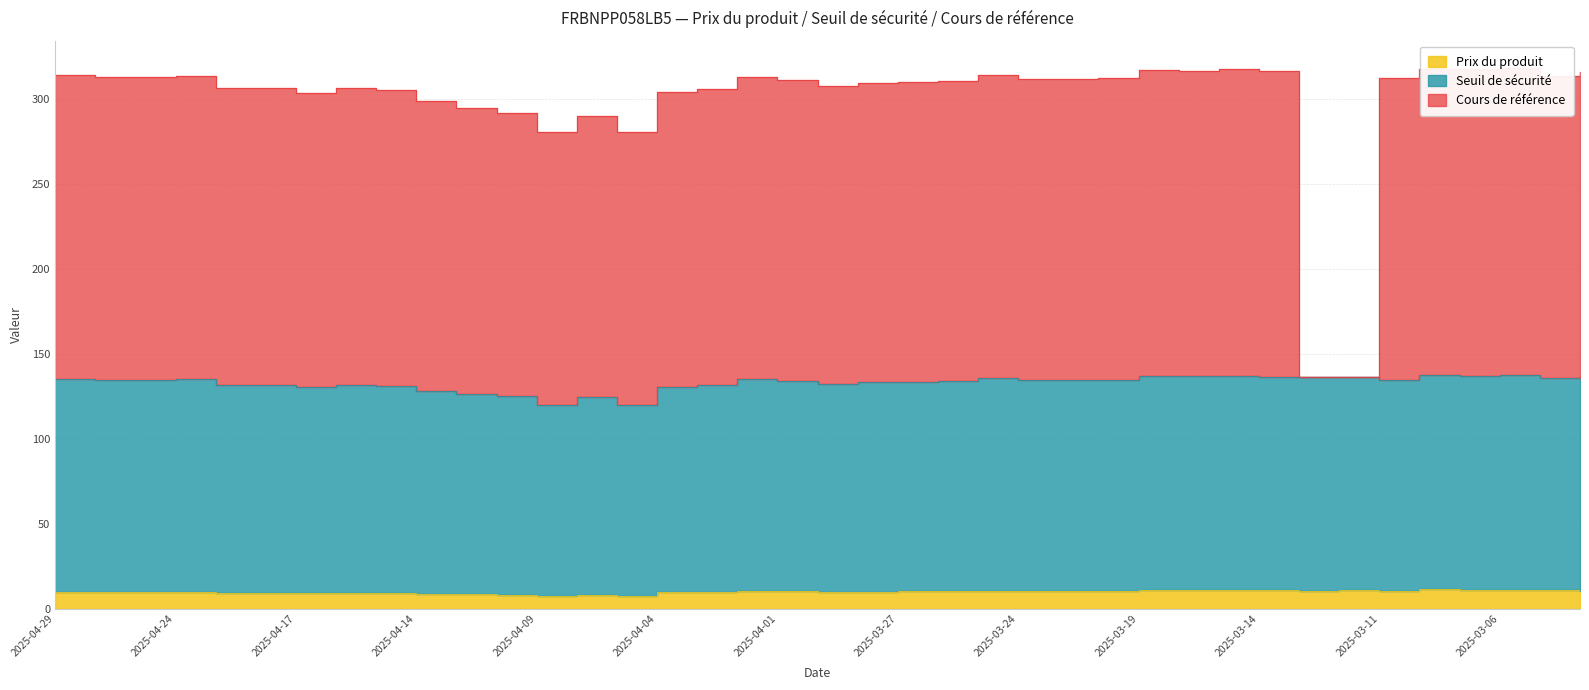

How many values in the Seuil de sécurité series exceed 134?

22